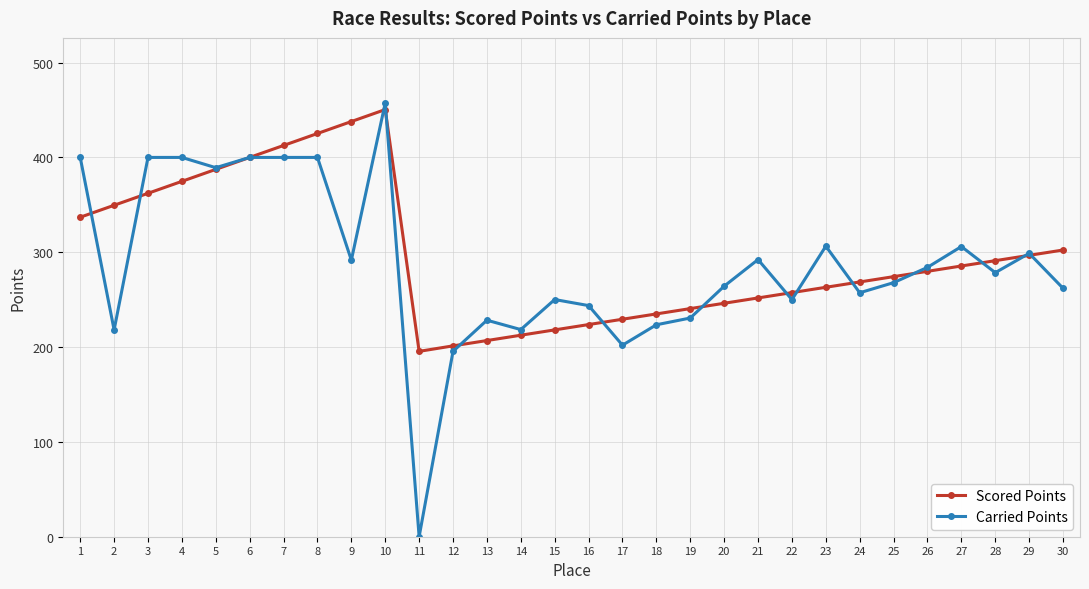

Which series has the largest range (max minus min)?

Carried Points